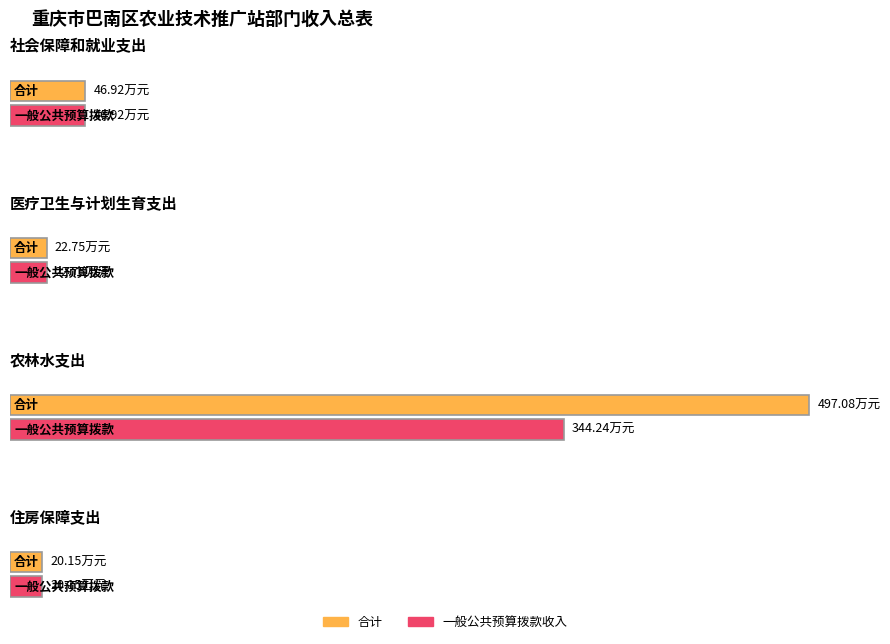

List the series in order of their peak value, highest first.

合计, 一般公共预算拨款收入